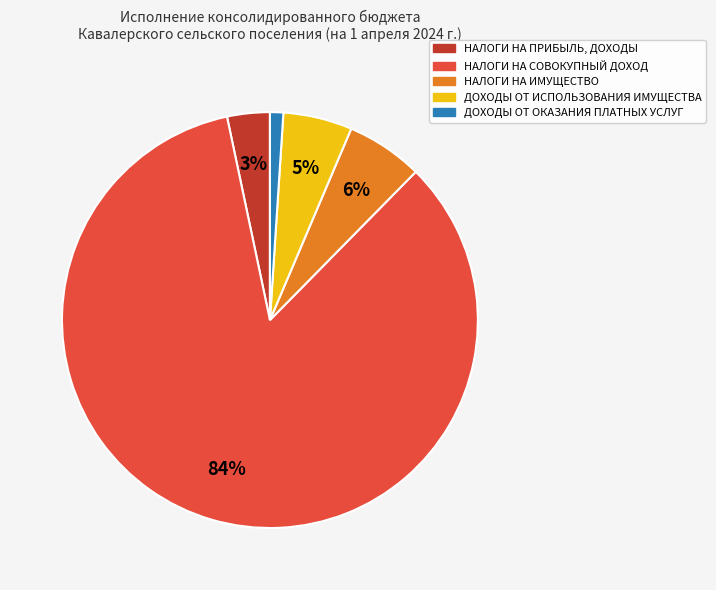

To the nearest percent, what is the combined percentage of ДОХОДЫ ОТ ОКАЗАНИЯ ПЛАТНЫХ УСЛУГ and НАЛОГИ НА ИМУЩЕСТВО?

7%